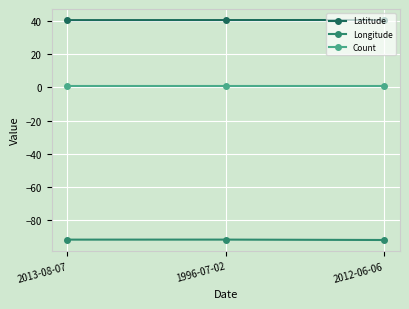

What is the sum of the Count values at 2013-08-07 and 1996-07-02?

2.0